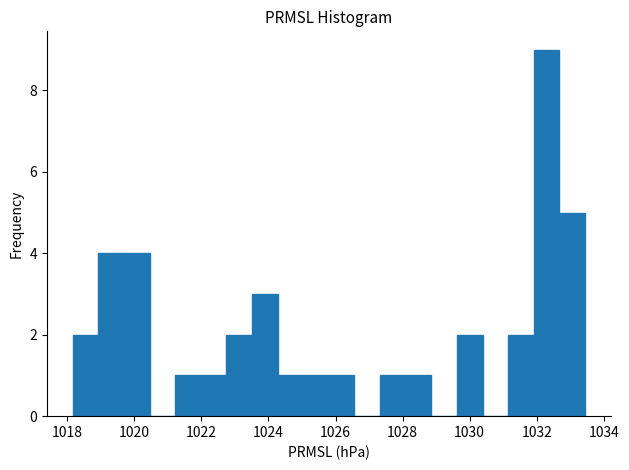

Read against the x-axis, roughly where is the centre of the tallest bar?

1032.2